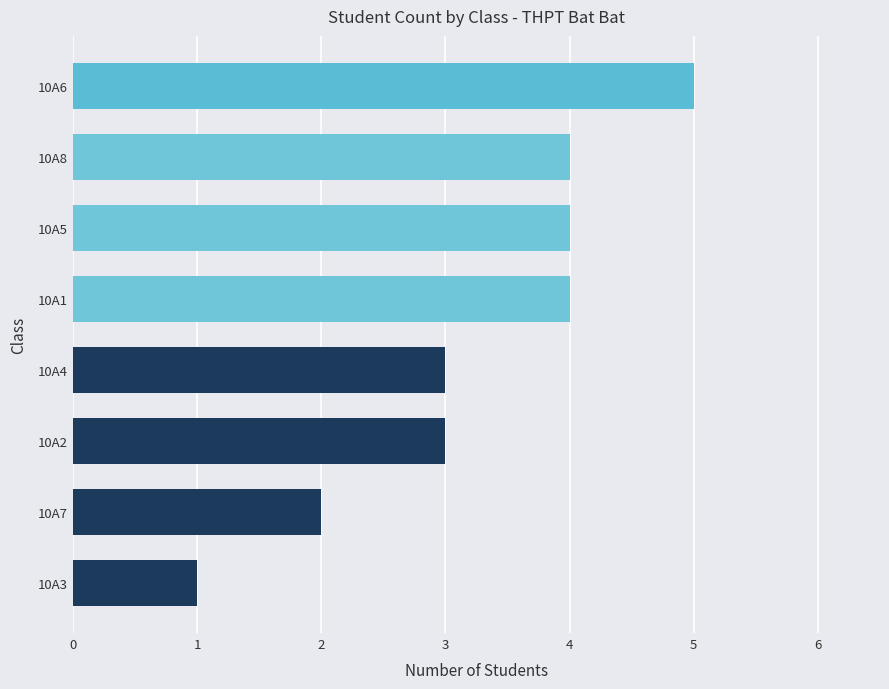

What is the difference between the maximum and minimum values?

4